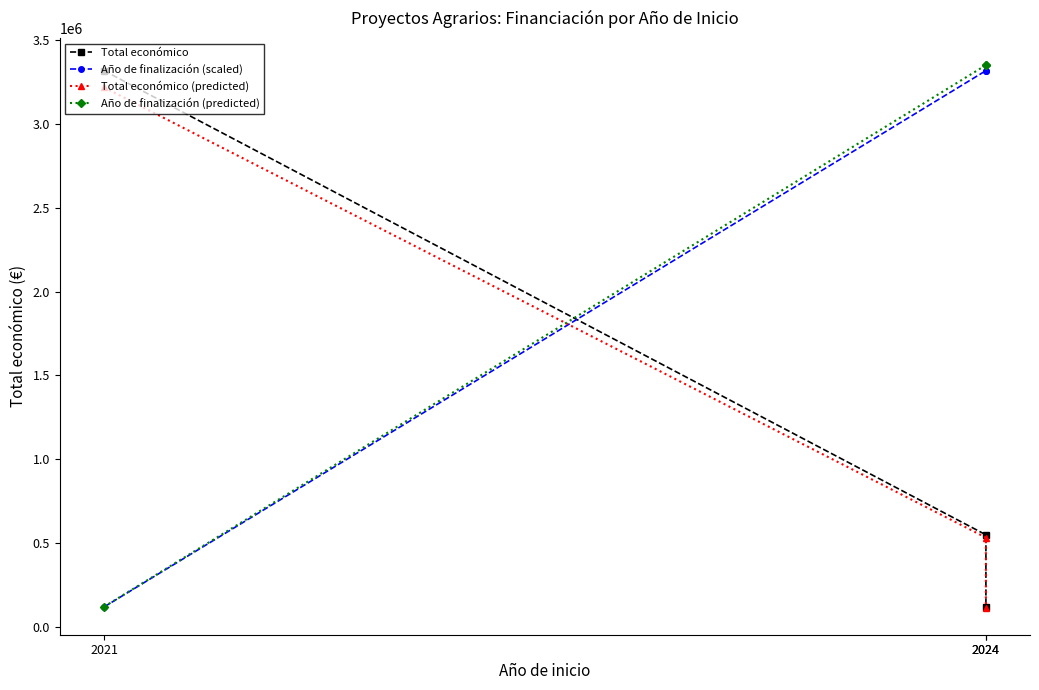

How many data points in Año de finalización (predicted) are less than 3349110?

1